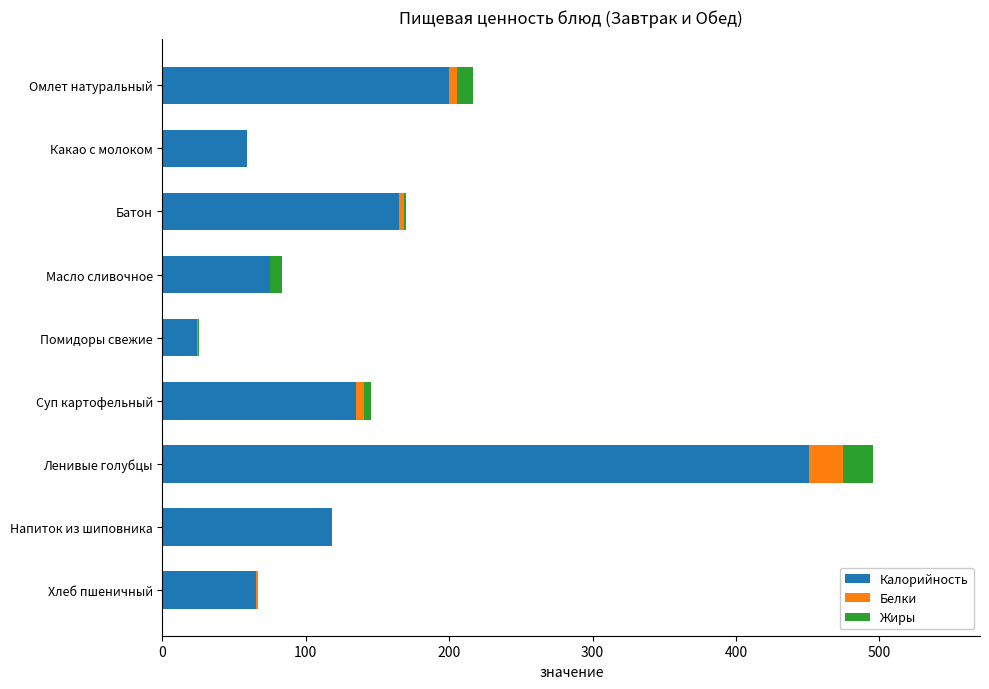

What is the sum of all Калорийность values?

1292.0